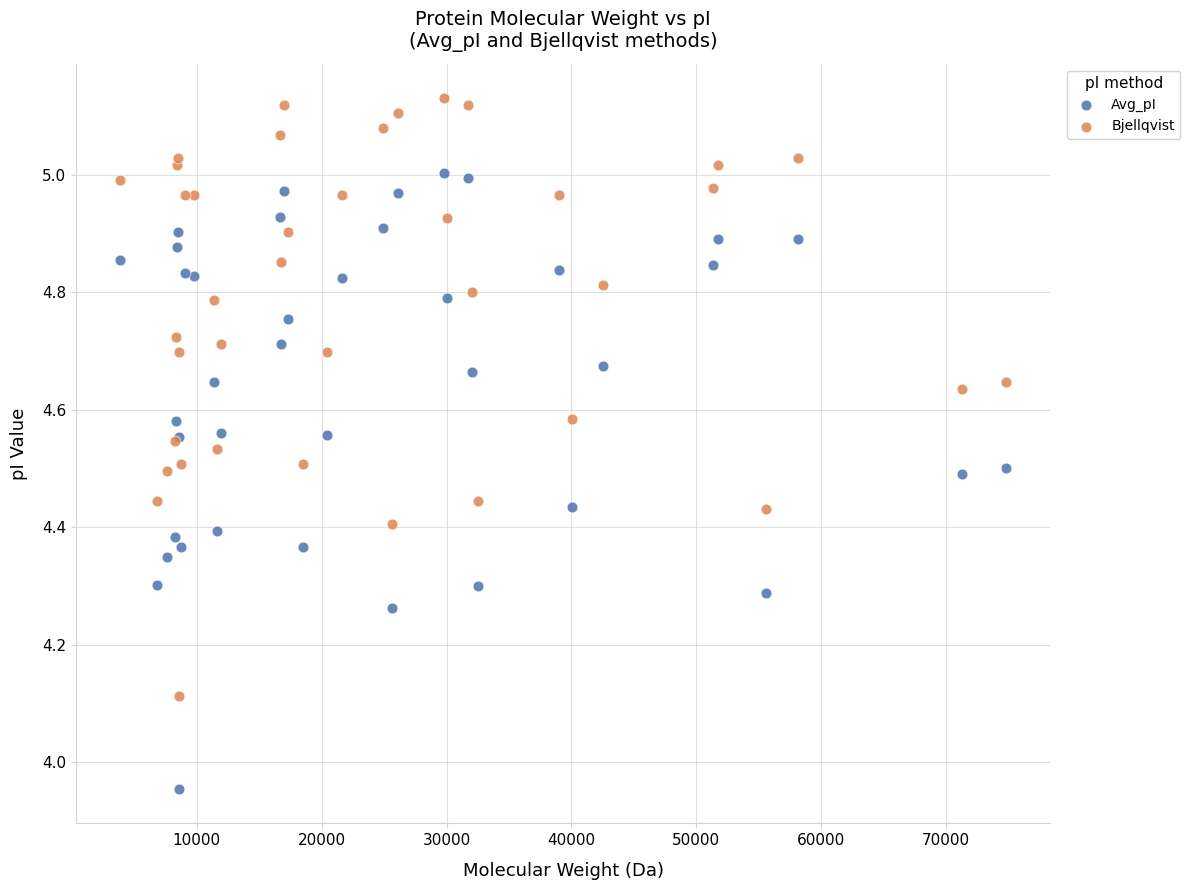

Which series has the widest spread of Y values?

Avg_pI